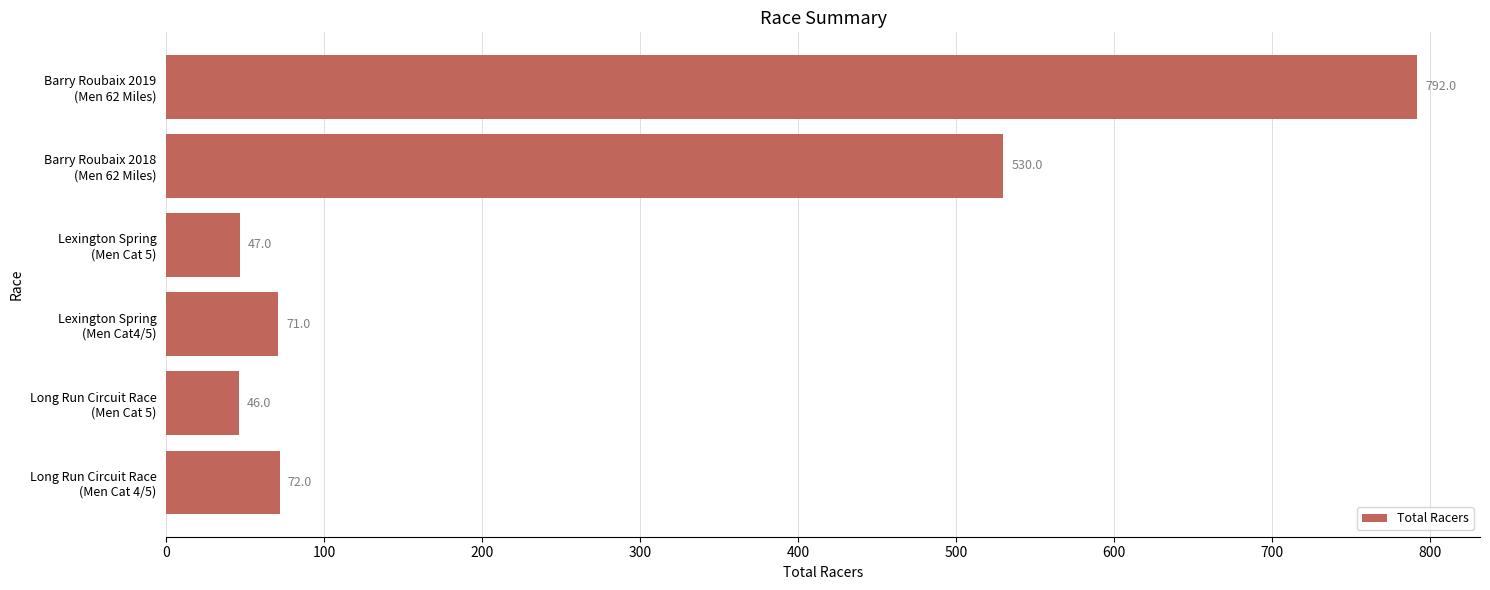

What is the greatest value displayed?

792